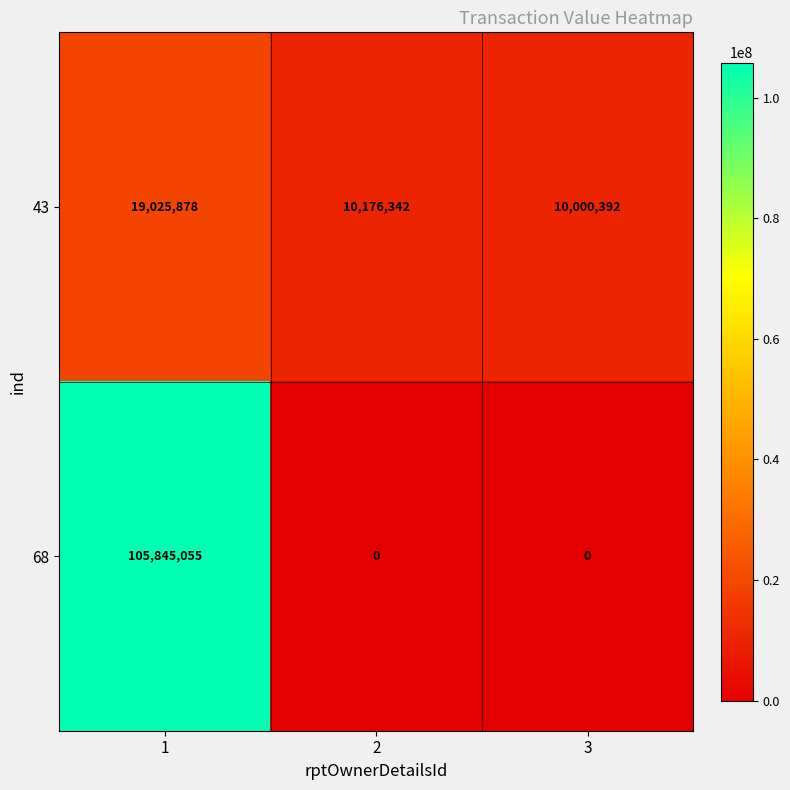

The value of 68 at 2 is 0. True or false?

True